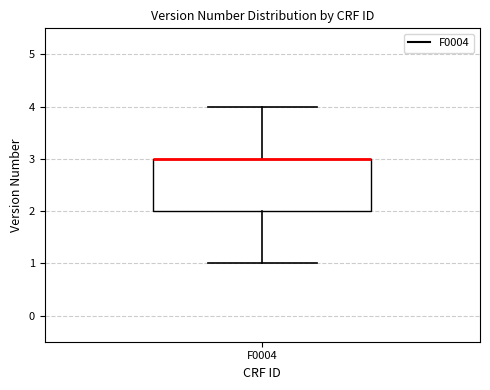

Transcribe this box plot: give where the median line is, the range the box spans, and where the two whiskers end, as read against the y-axis. The values are not printed on the chart, so give them approximately, as read against the axis.

median 3 (drawn on the box's upper edge), box 2 to 3, whiskers 1 to 4